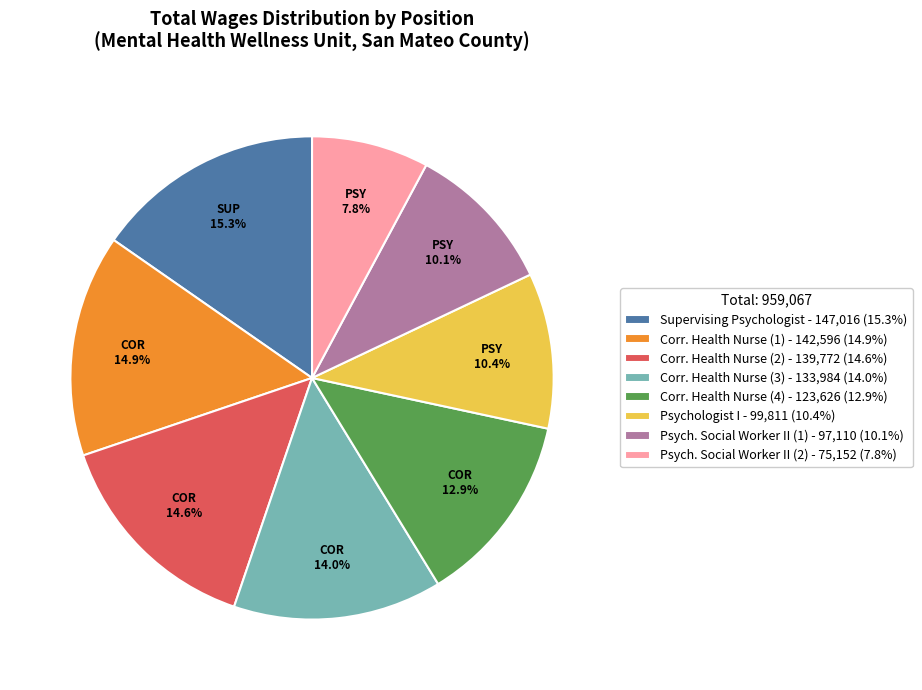

Which has a higher value, Psychologist I - 99,811 (10.4%) or Corr. Health Nurse (2) - 139,772 (14.6%)?

Corr. Health Nurse (2) - 139,772 (14.6%)